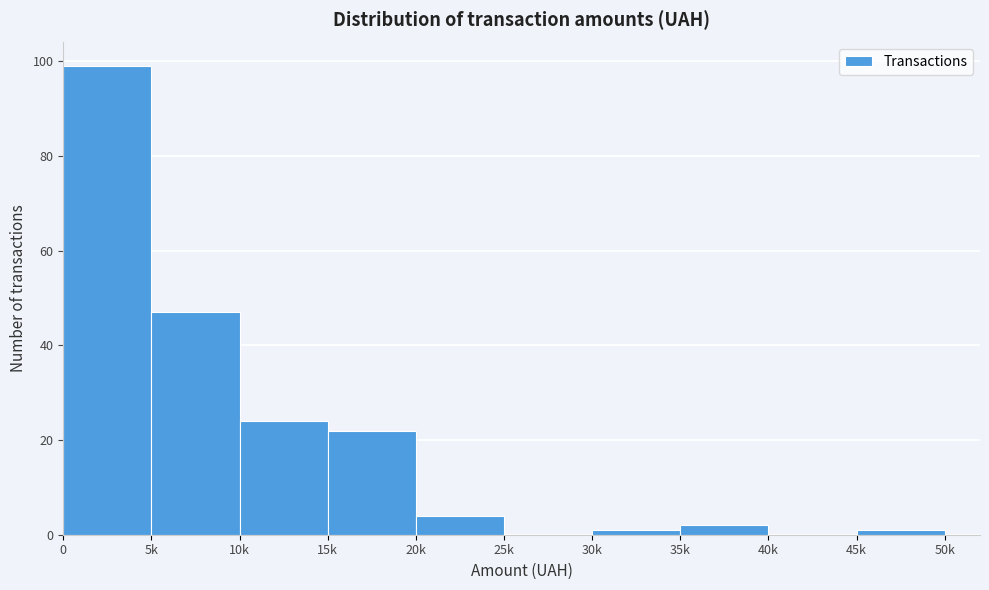

Reading left to right, extract all data points from this chart.

0=99	5k=47	10k=24	15k=22	20k=4	25k=0	30k=1	35k=2	40k=0	45k=1